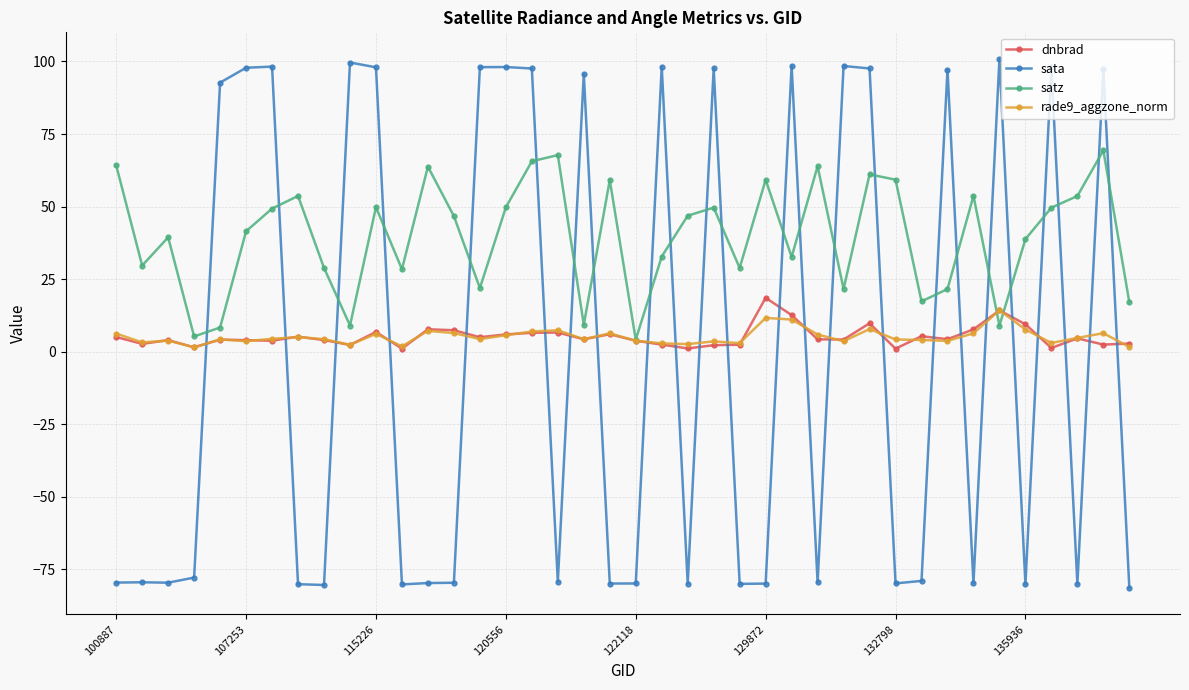

Count the number of categories in the chart.

40